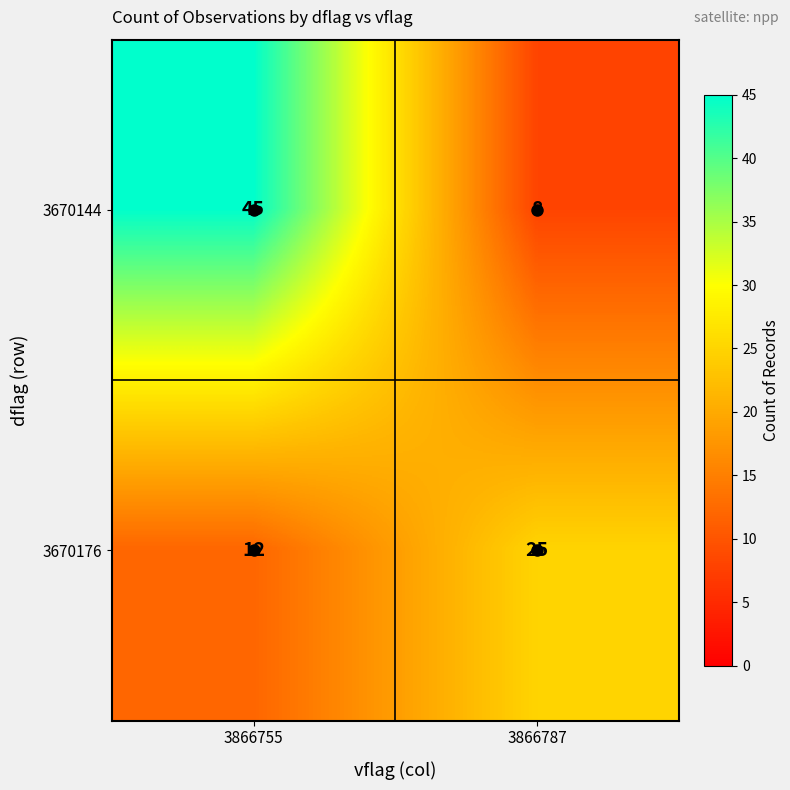

Between 3866755 and 3866787, which series saw the biggest shift?

3670144